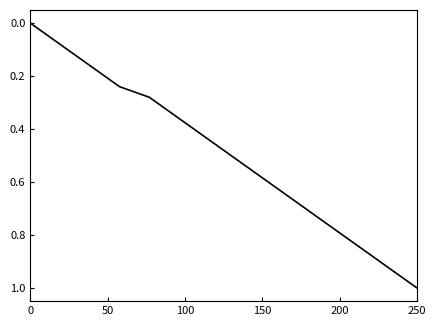

How many values are above zero?

13